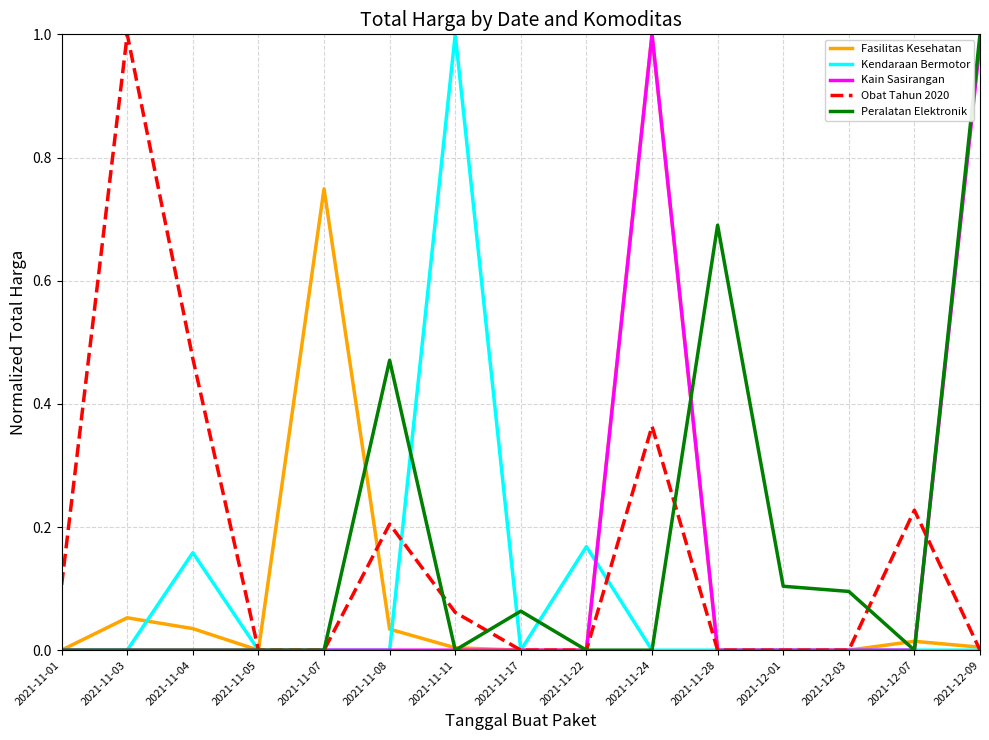

True or false: Fasilitas Kesehatan has more than 0 interior local peaks.

True